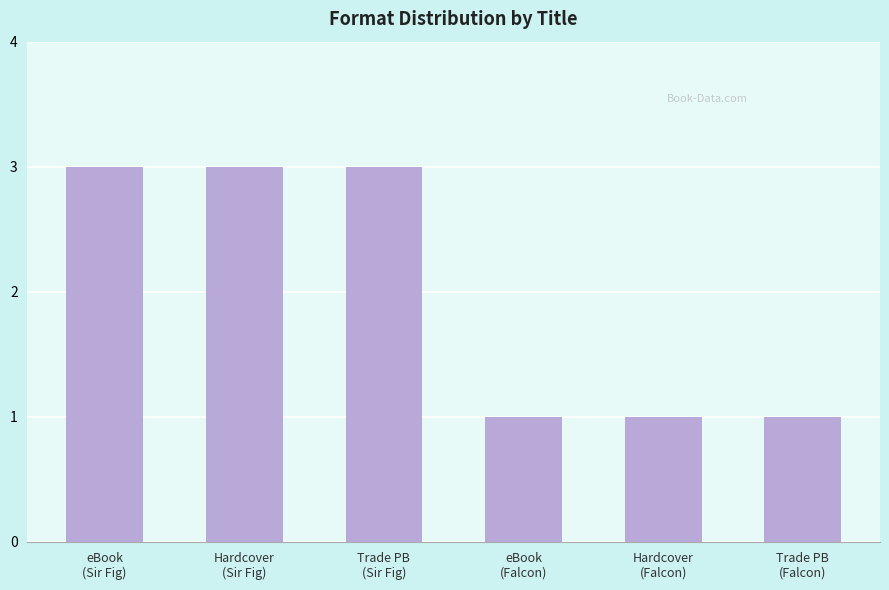

Reading left to right, extract all data points from this chart.

eBook
(Sir Fig)=3	Hardcover
(Sir Fig)=3	Trade PB
(Sir Fig)=3	eBook
(Falcon)=1	Hardcover
(Falcon)=1	Trade PB
(Falcon)=1